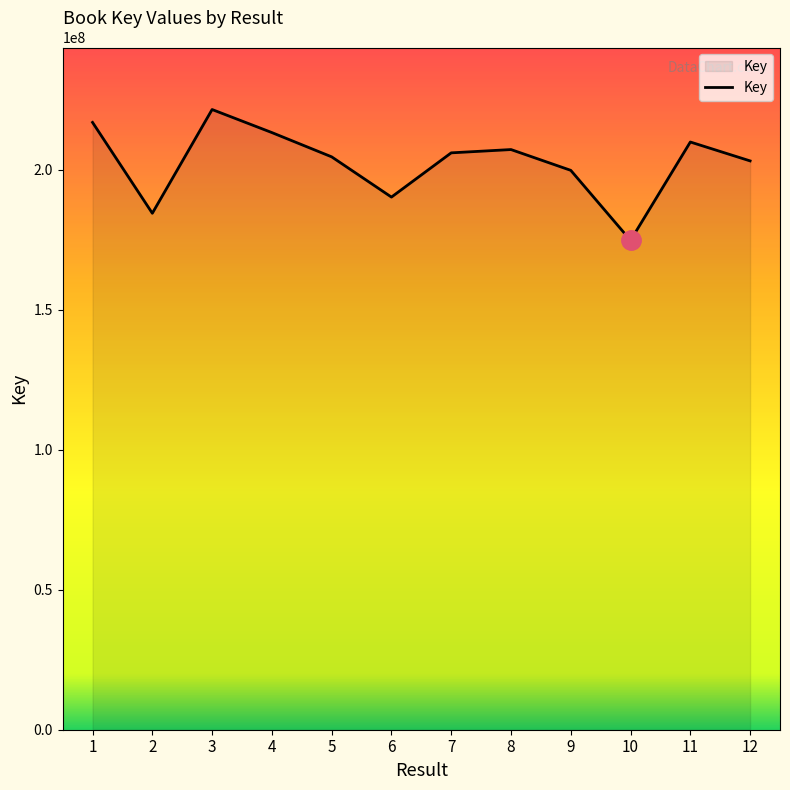

Reading left to right, extract all data points from this chart.

1=216967742	2=184506846	3=221567255	4=213332278	5=204661423	6=190283365	7=206088940	8=207265376	9=199838187	10=174818110	11=209960980	12=203211689